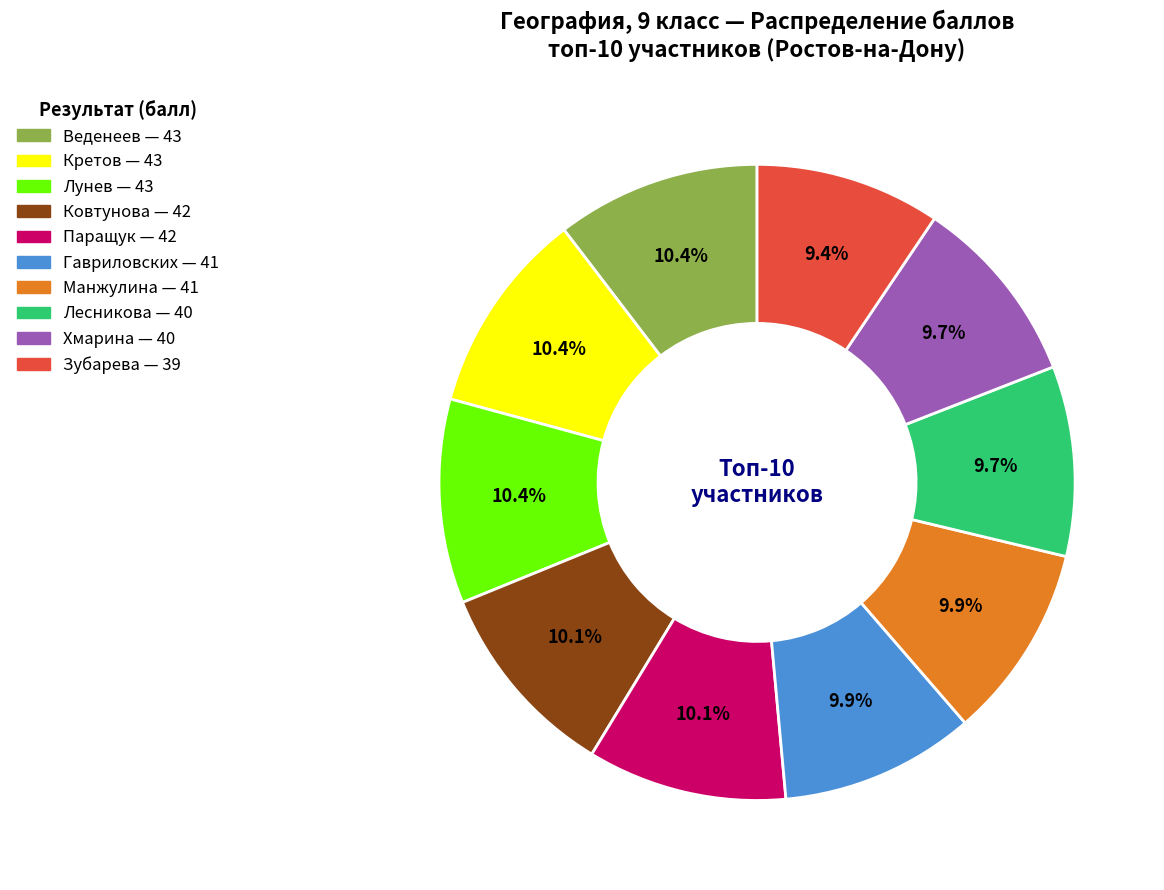

Does Лесникова represent more than half of the total?

No